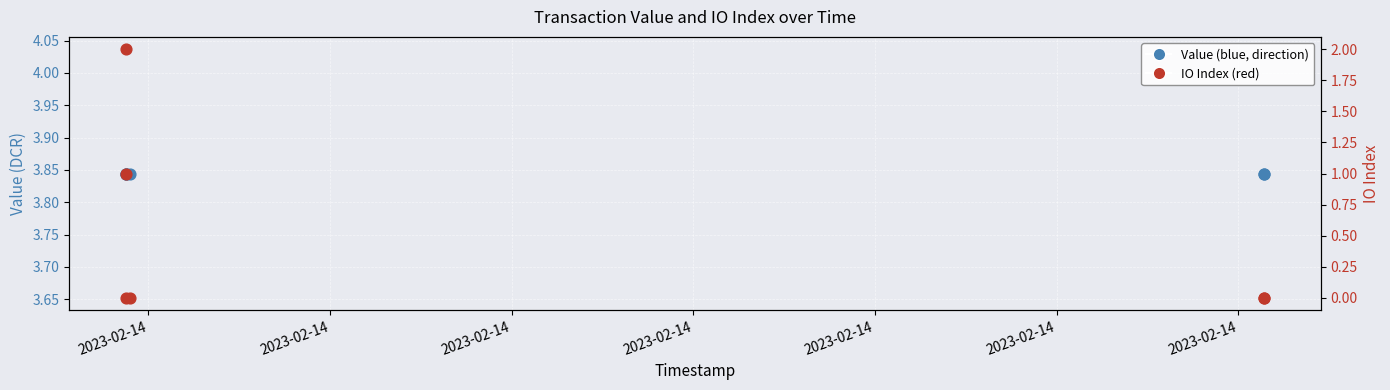

What is the total value across all series at 2023-02-14?

3.8